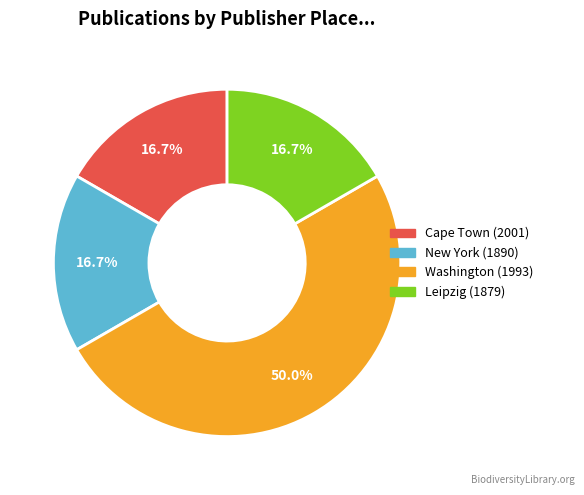

Which category has the biggest portion of the pie?

Washington (1993)